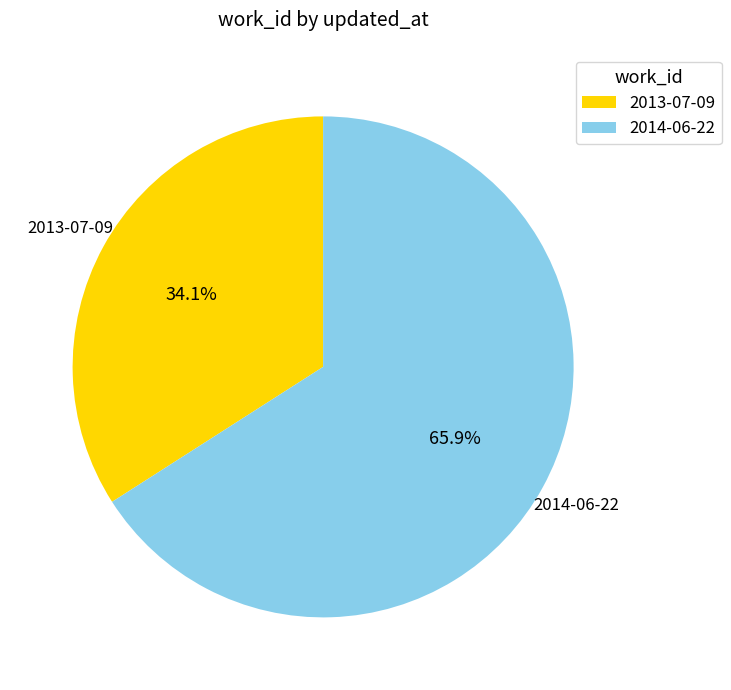

How many slices are in this pie chart?

2